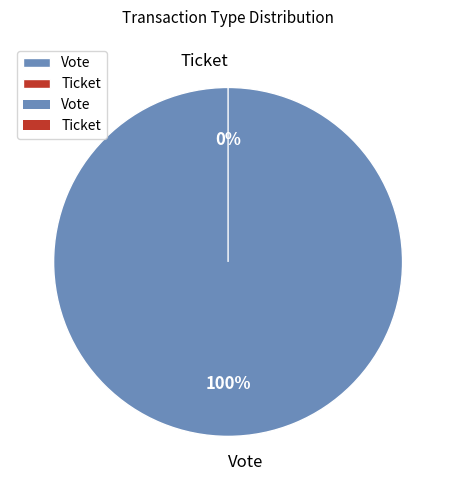

How many slices are in this pie chart?

2